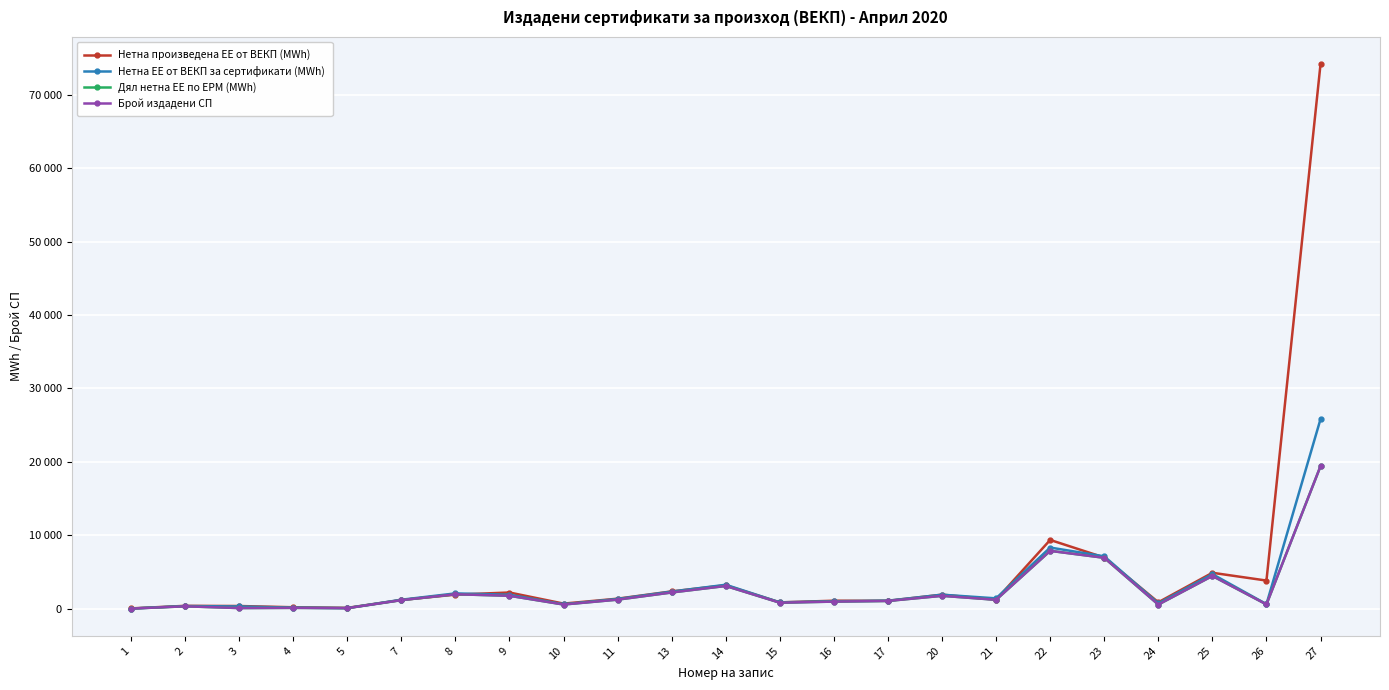

Reading right to left, transcribe all the data shown in this chart.

Нетна произведена ЕЕ от ВЕКП (MWh): 74191.1	3828.0	4889.5	870.0	6968.0	9363.0	1224.0	1911.0	1070.0	1083.0	855.5	3188.6	2353.5	1360.0	686.9	2201.5	1911.0	1184.0	107.2	191.4	360.4	384.0	35.1
Нетна ЕЕ от ВЕКП за сертификати (MWh): 25828.8	614.9	4704.0	719.0	7128.3	8326.0	1403.9	1901.4	1085.0	1010.5	858.0	3255.8	2323.7	1321.0	597.2	1900.1	2080.0	1215.7	73.2	141.8	300.3	353.5	17.4
Дял нетна ЕЕ по ЕРМ (MWh): 19417.9	581.1	4456.1	561.2	6932.1	7878.9	1210.6	1750.5	1052.2	962.4	815.3	3093.3	2207.8	1231.0	565.9	1755.6	1964.9	1162.2	67.4	108.1	81.9	321.7	9.2
Брой издадени СП: 19419.0	581.0	4456.0	561.0	6932.0	7878.0	1210.0	1750.0	1052.0	962.0	815.0	3093.0	2208.0	1231.0	566.0	1756.0	1965.0	1162.0	67.0	108.0	81.0	321.0	9.0